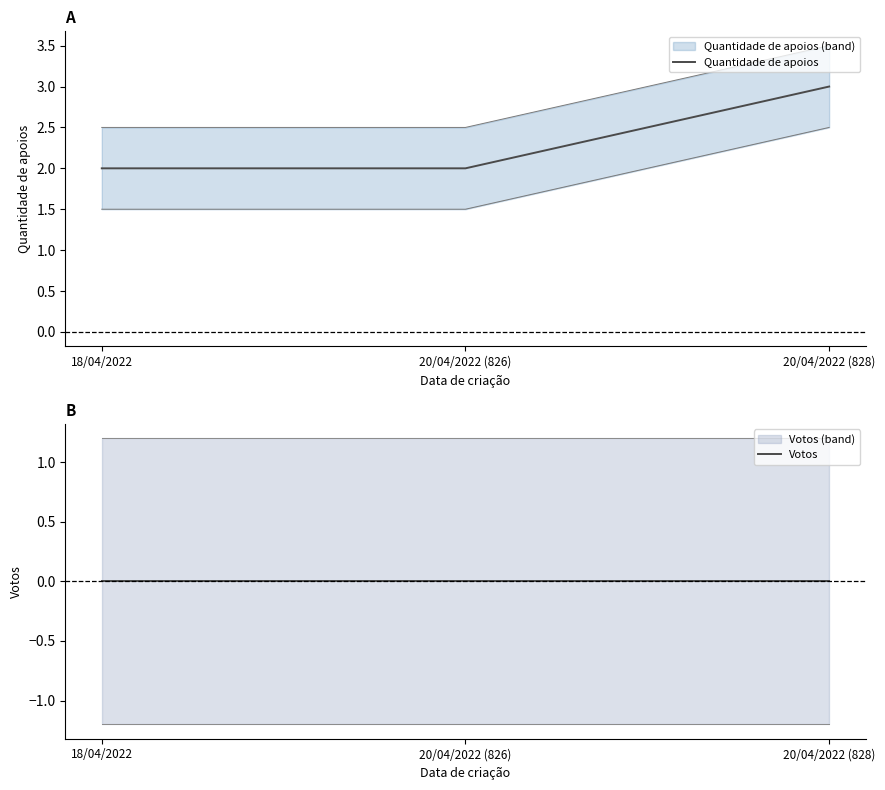

At how many categories does at least one series exceed 1?

3